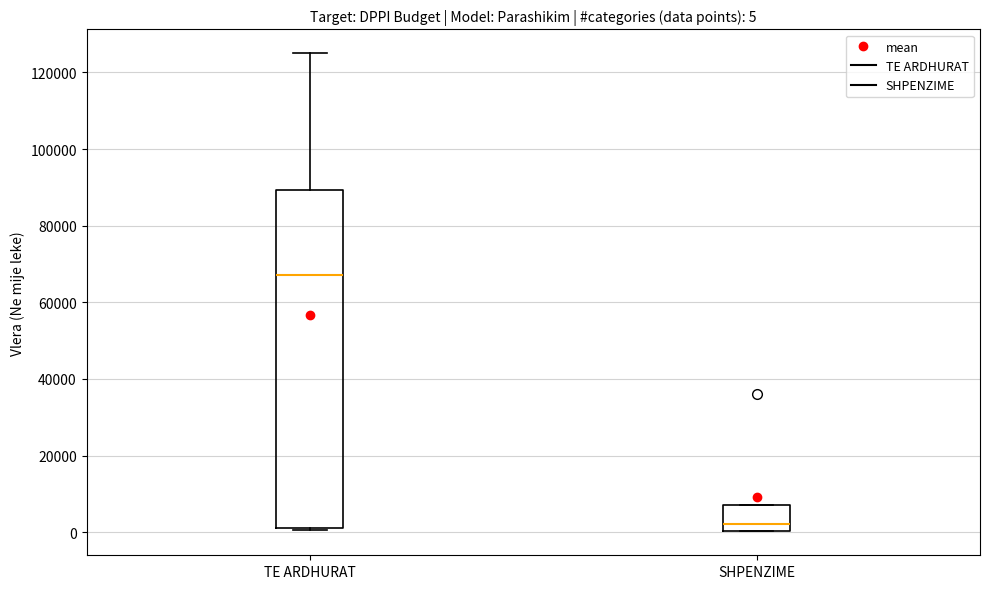

Which box has the highest median line?

TE ARDHURAT